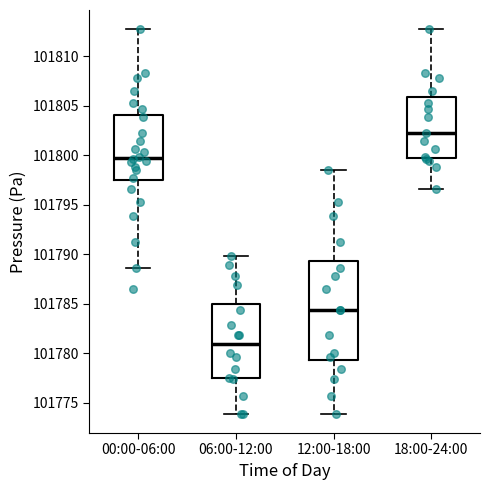

Reading left to right, read every box against the y-axis: the position of its median line, the range the box covers, and the ends of its whiskers. The values are not printed on the chart, so give them approximately, as read against the axis.

00:00-06:00: median 101799.5, box 101797.5 to 101804.0, whiskers 101788.5 to 101812.5
06:00-12:00: median 101781.0, box 101777.5 to 101785.0, whiskers 101774.0 to 101790.0
12:00-18:00: median 101784.5, box 101779.5 to 101789.5, whiskers 101774.0 to 101798.5
18:00-24:00: median 101802.0, box 101799.5 to 101806.0, whiskers 101796.5 to 101812.5